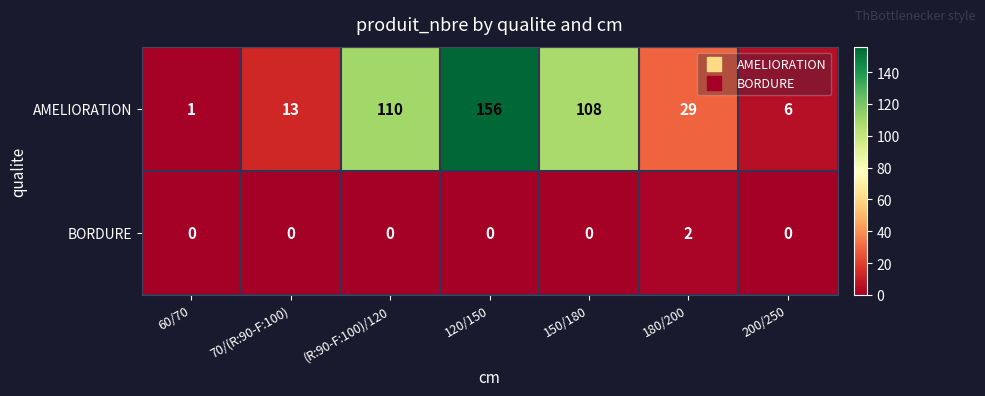

What is the difference between the AMELIORATION values at 70/(R:90-F:100) and 180/200?

16